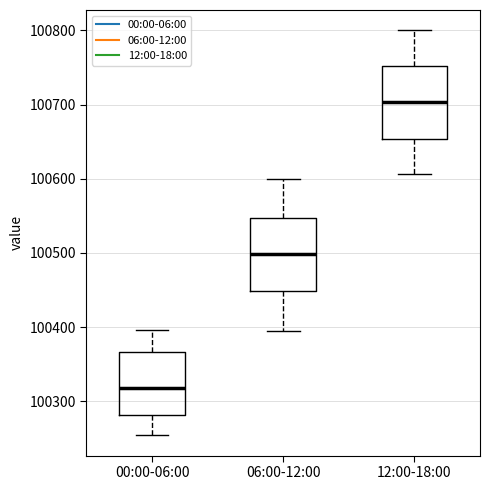

Reading left to right, read every box against the y-axis: the position of its median line, the range the box covers, and the ends of its whiskers. The values are not printed on the chart, so give them approximately, as read against the axis.

00:00-06:00: median 100320, box 100280 to 100370, whiskers 100250 to 100400
06:00-12:00: median 100500, box 100450 to 100550, whiskers 100400 to 100600
12:00-18:00: median 100700, box 100650 to 100750, whiskers 100610 to 100800